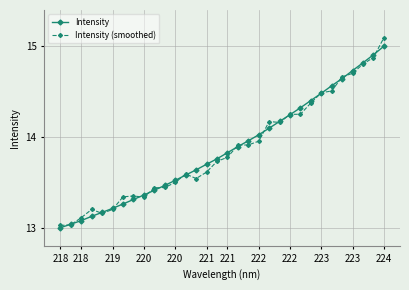

What is the maximum value for Intensity (smoothed)?

15.1